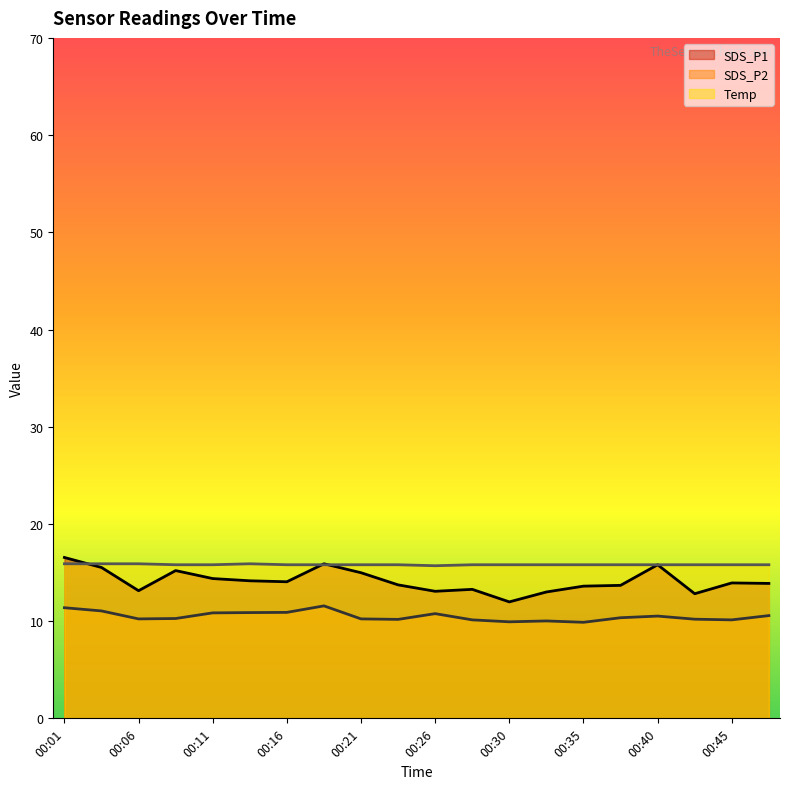

True or false: SDS_P2 has more than 1 interior local peaks.

True